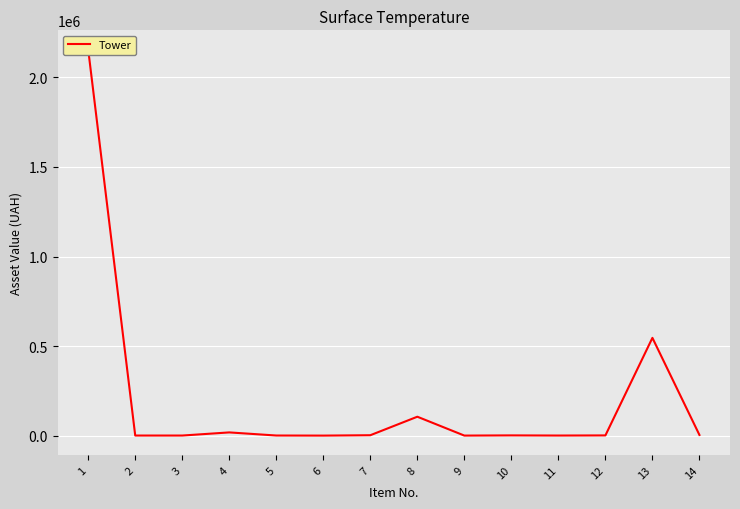

Rank the categories by value from lowest to highest.

6, 9, 2, 3, 11, 5, 12, 10, 7, 14, 4, 8, 13, 1